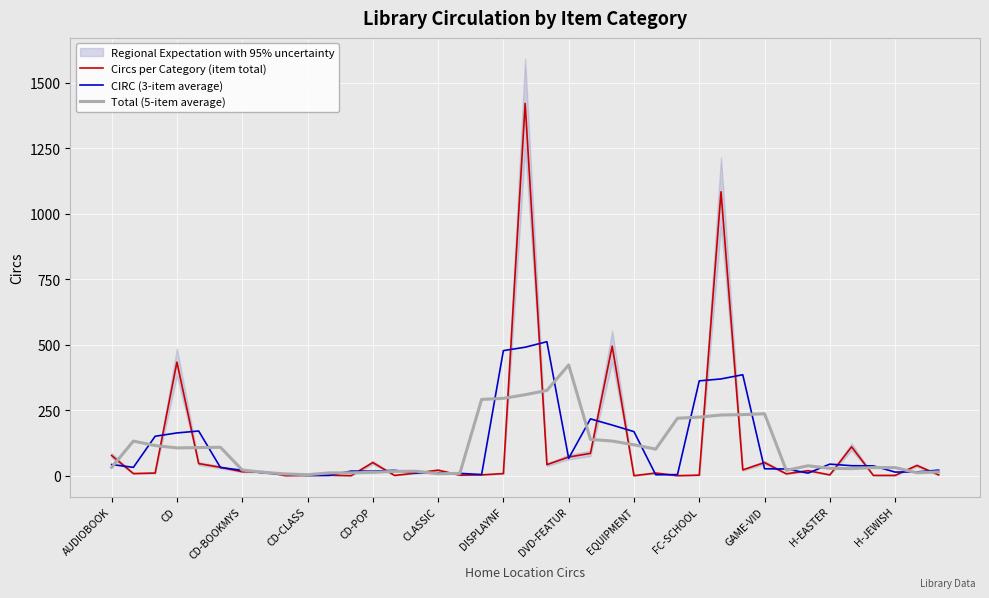

Does the chart display data point markers on the line(s)?

No